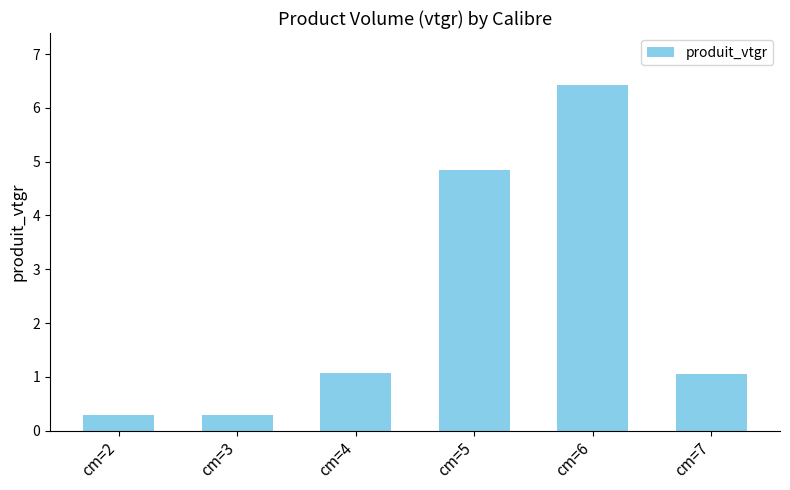

Reading left to right, list all the values displayed in this chart.

cm=2=0.3	cm=3=0.3	cm=4=1.1	cm=5=4.8	cm=6=6.4	cm=7=1.1